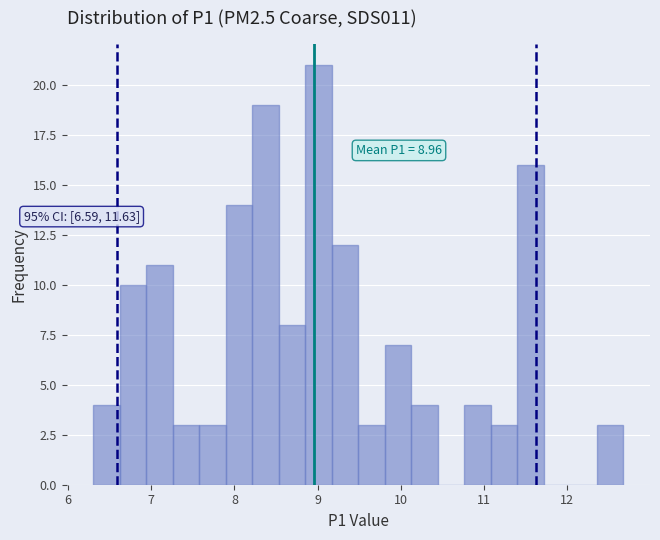

Read against the x-axis, roughly where is the centre of the tallest bar?

9.0